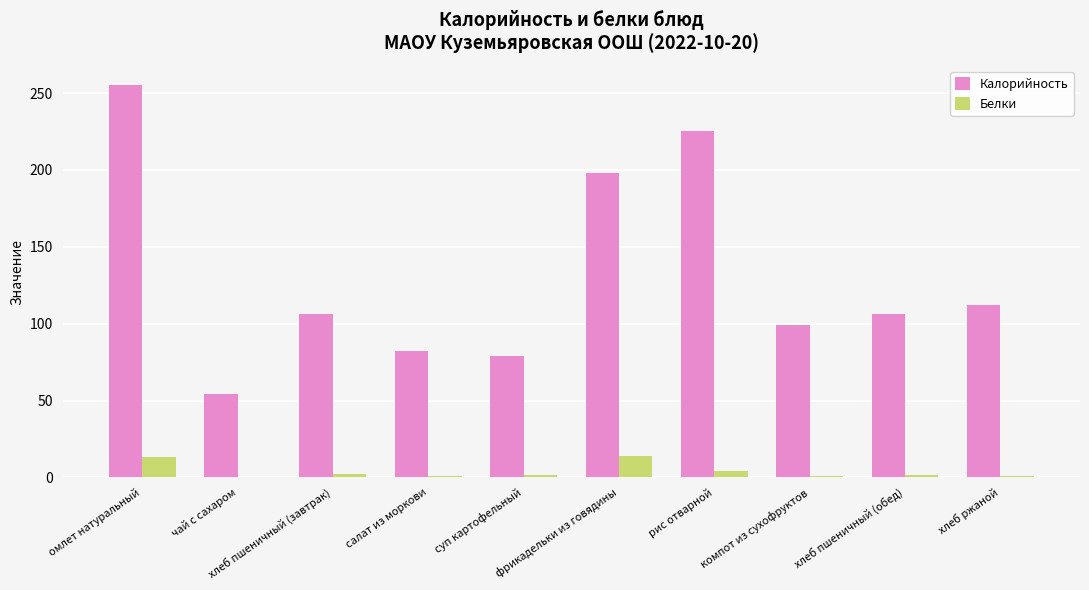

What is the maximum value for Калорийность?

255.0